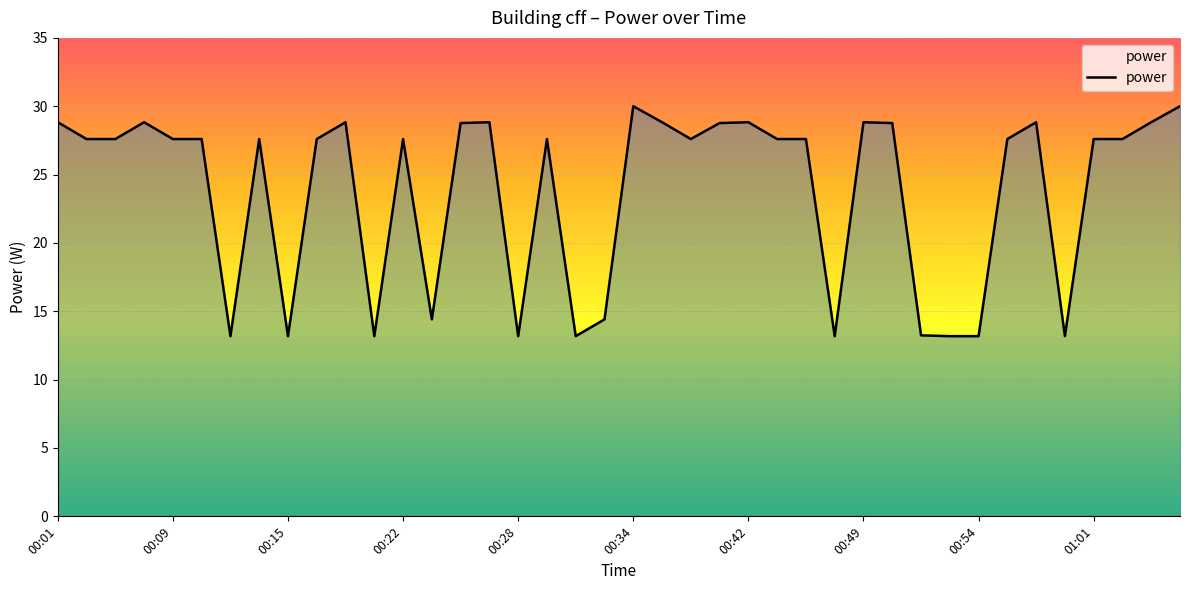

What is the minimum value shown in the chart?

13.2